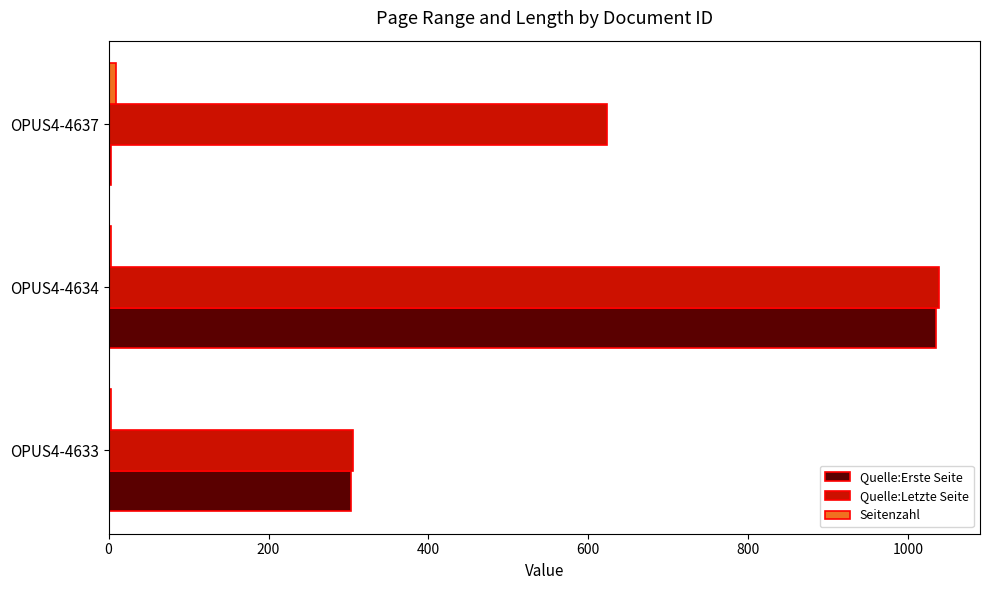

What is the highest value of the Quelle:Erste Seite series?

1035